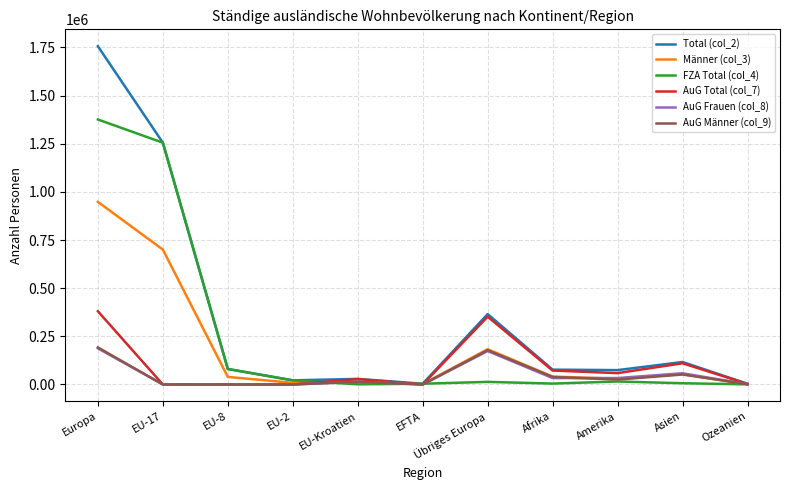

True or false: AuG Frauen (col_8) has more than 1 interior local peaks.

True